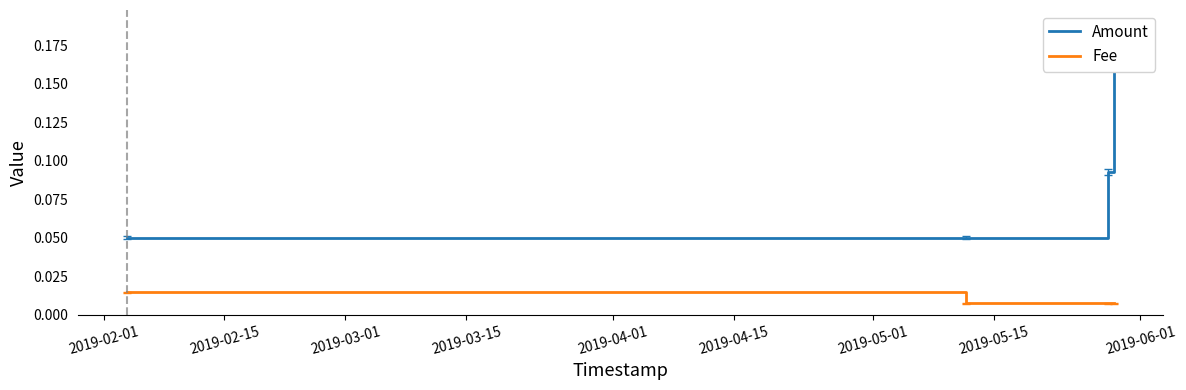

Count the Fee values in the range 0 to 1.

4